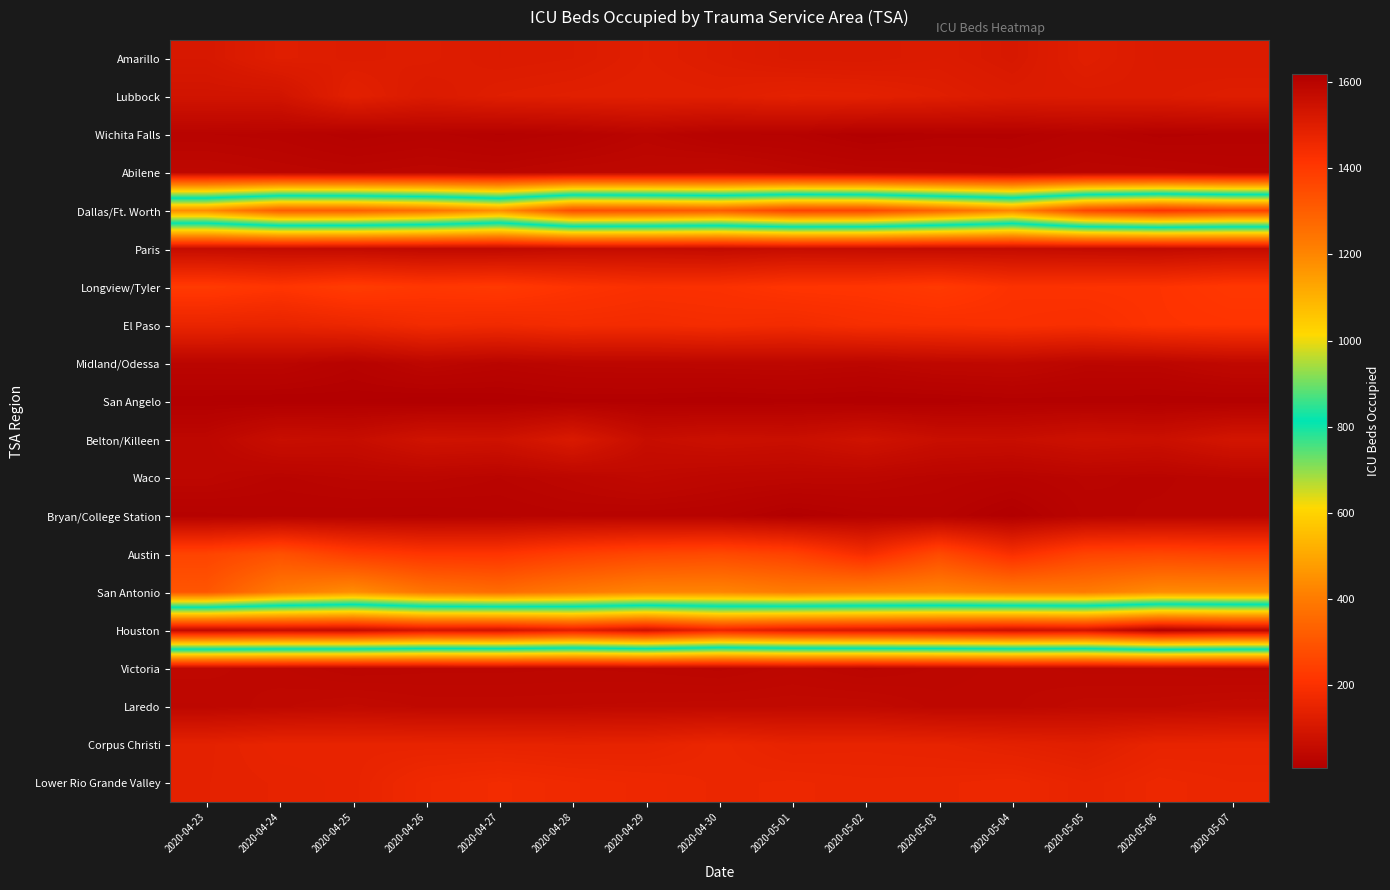

Count the number of data series in this chart.

20